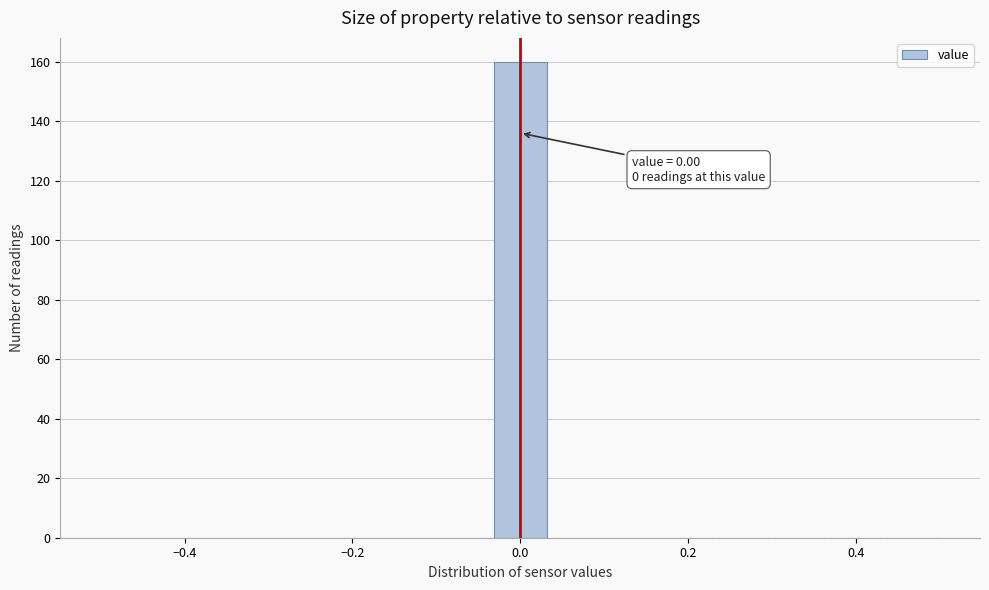

Read against the x-axis, roughly where is the centre of the tallest bar?

0.00